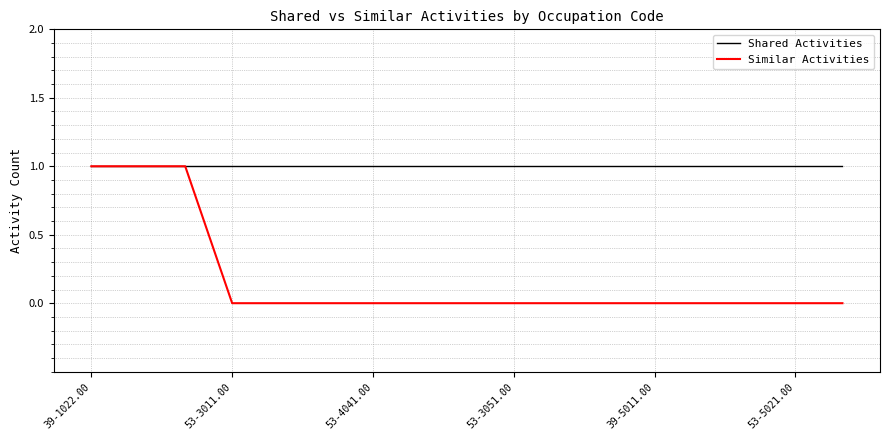

List the series in order of their overall mean, lowest first.

Similar Activities, Shared Activities